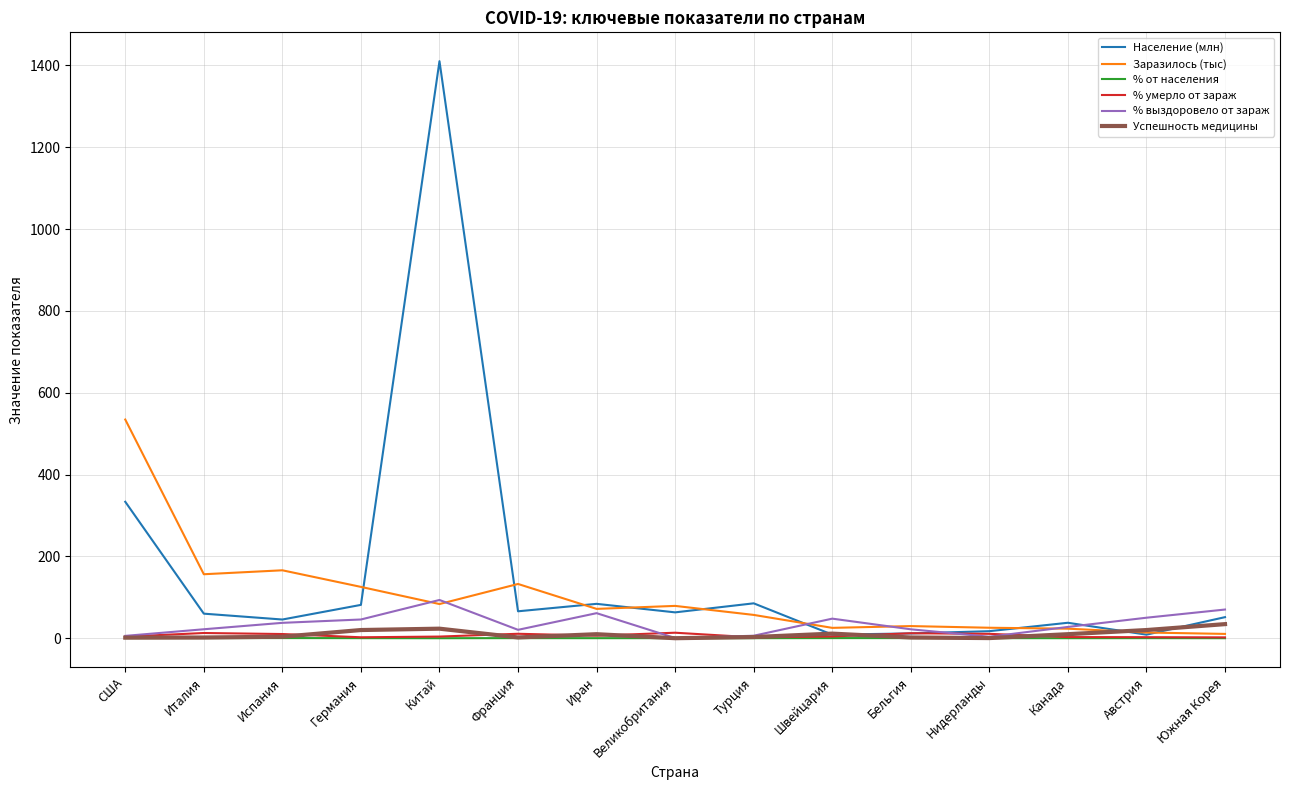

True or false: Население (млн) and % выздоровело от зараж cross at least once.

True